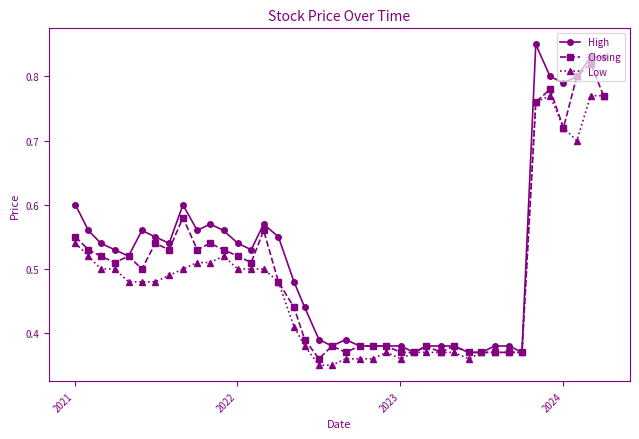

Which series has the largest range (max minus min)?

High